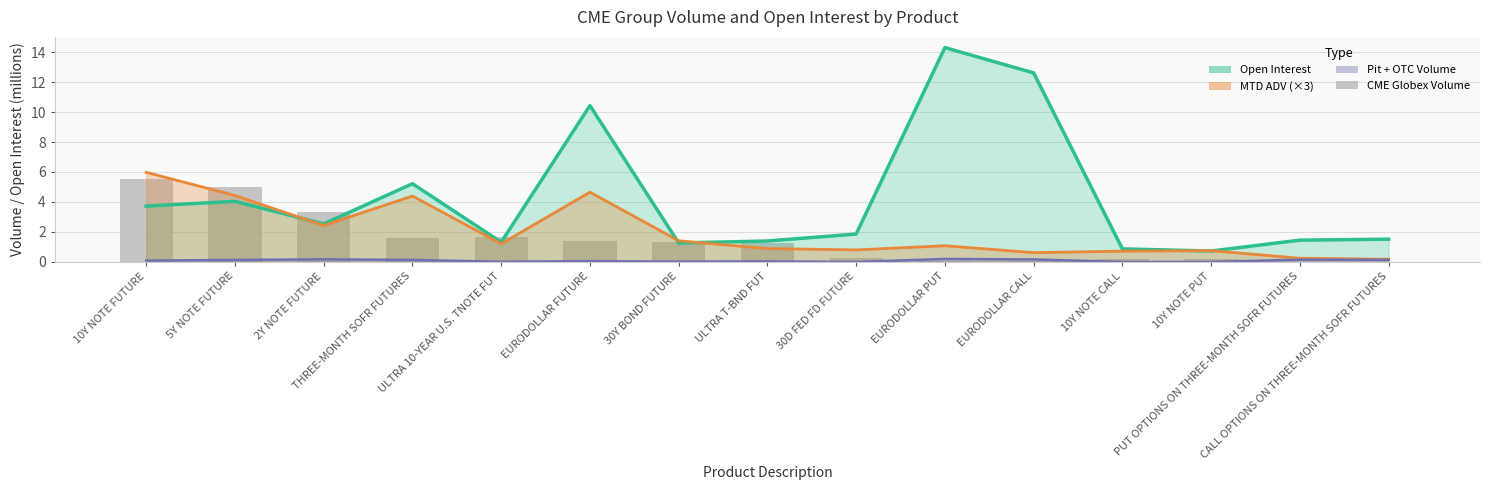

What is the difference between the highest and lowest values at 5Y NOTE FUTURE?

4.9